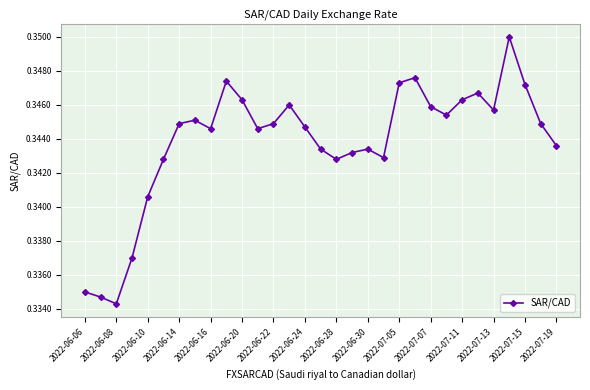

What is the sum of all values?

10.7